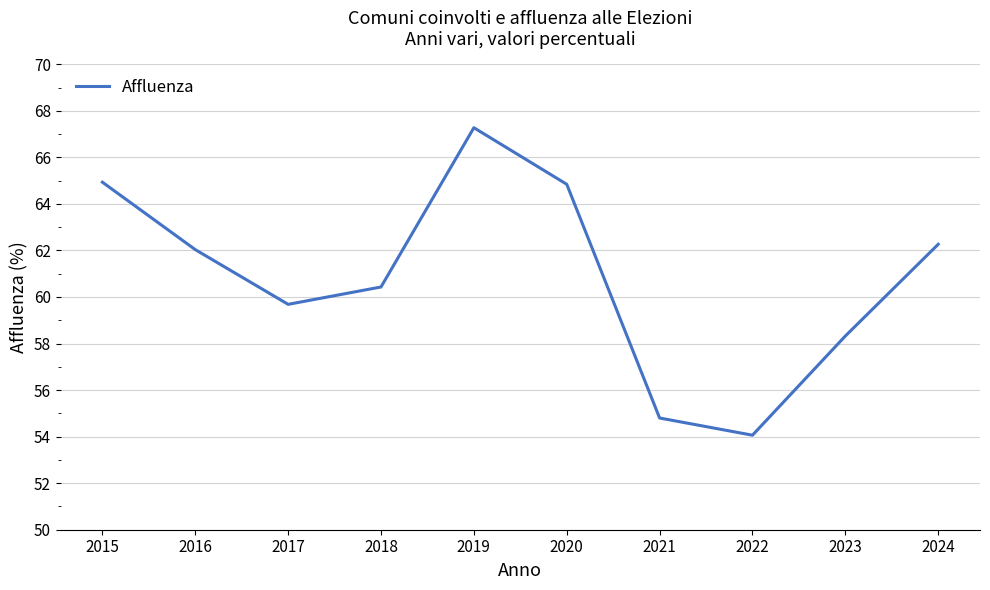

The chart shows a value of 37.8 at 2022. True or false?

False